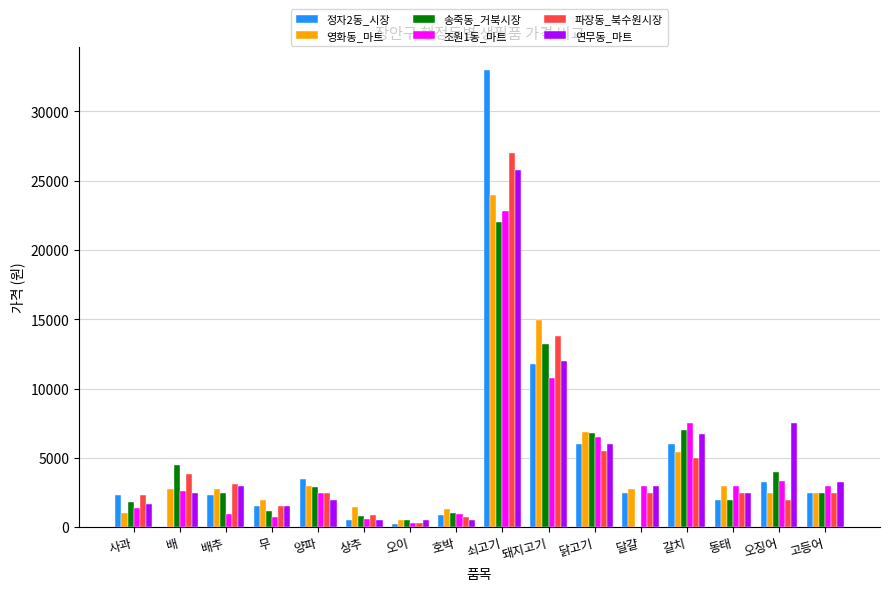

Where is 정자2동_시장 nearest to the value 16635?

돼지고기